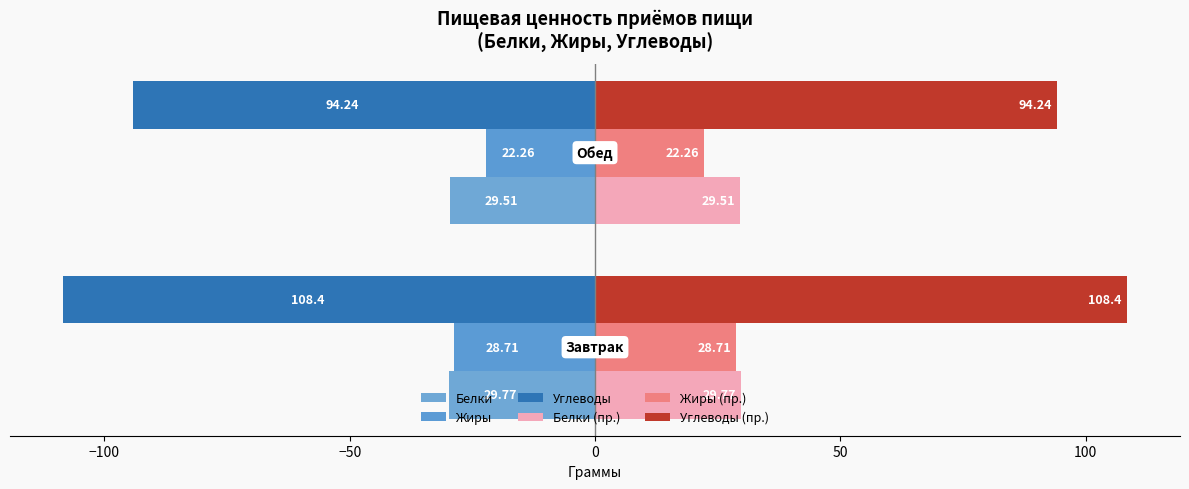

Is it true that Углеводы — Завтрак/Обед (левая) equals -94.2 at −100?

True